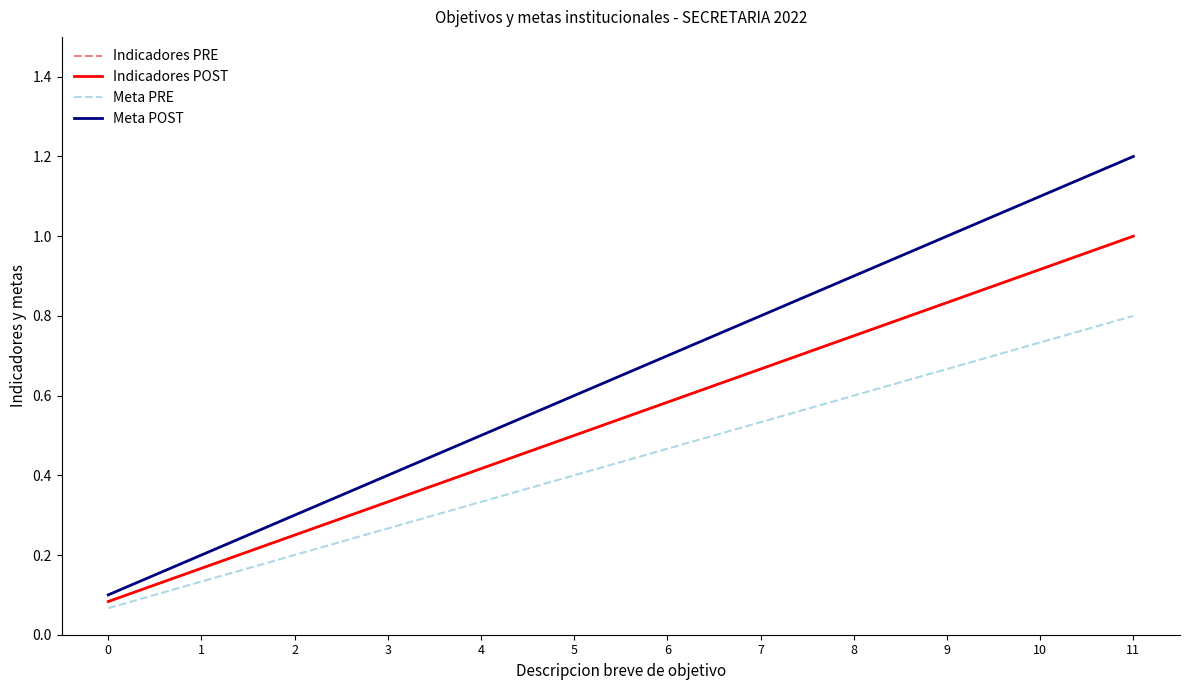

At which label does Indicadores POST reach its peak?

11